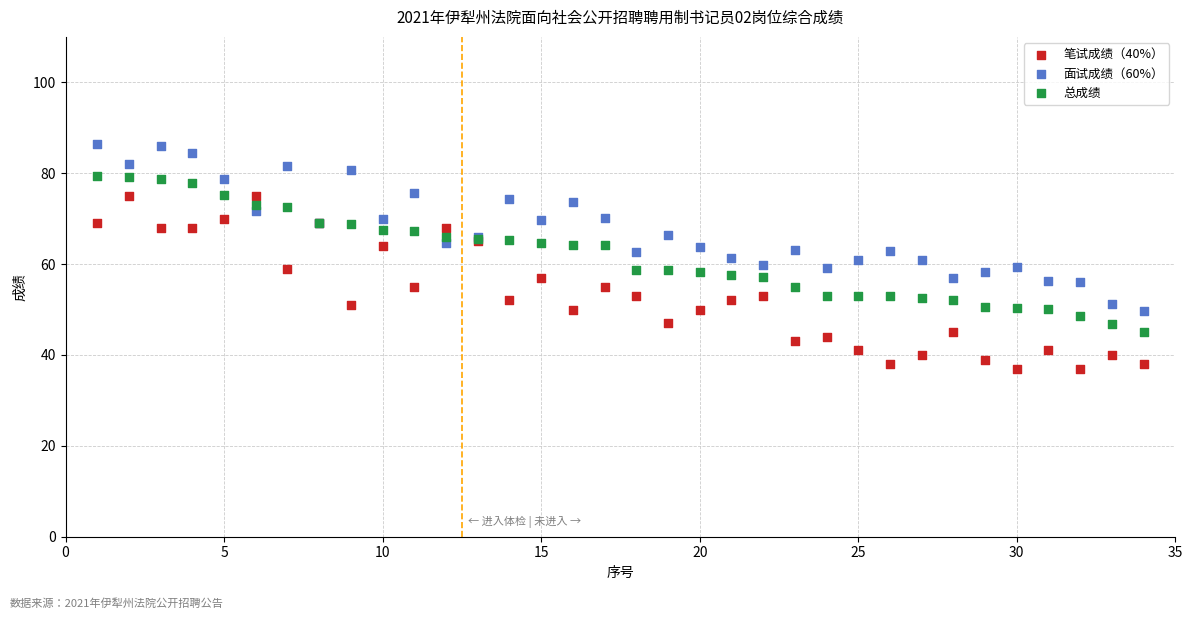

What is the X range (max minus min) for the scatter plot?

33.0